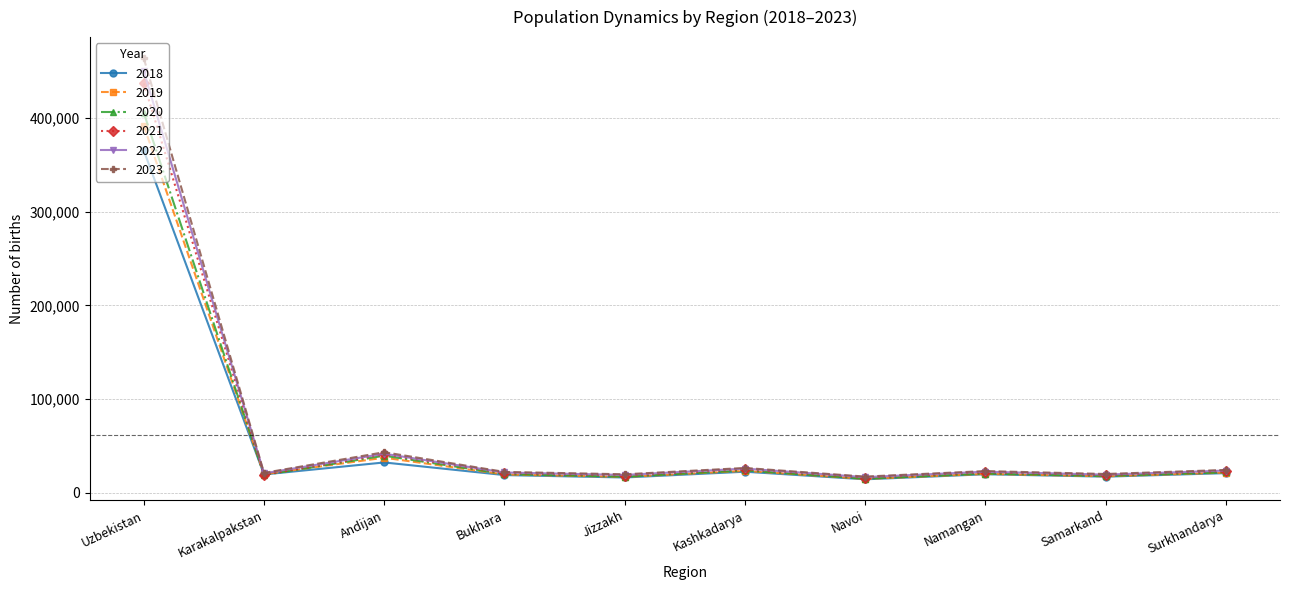

What position from the left is Andijan?

3